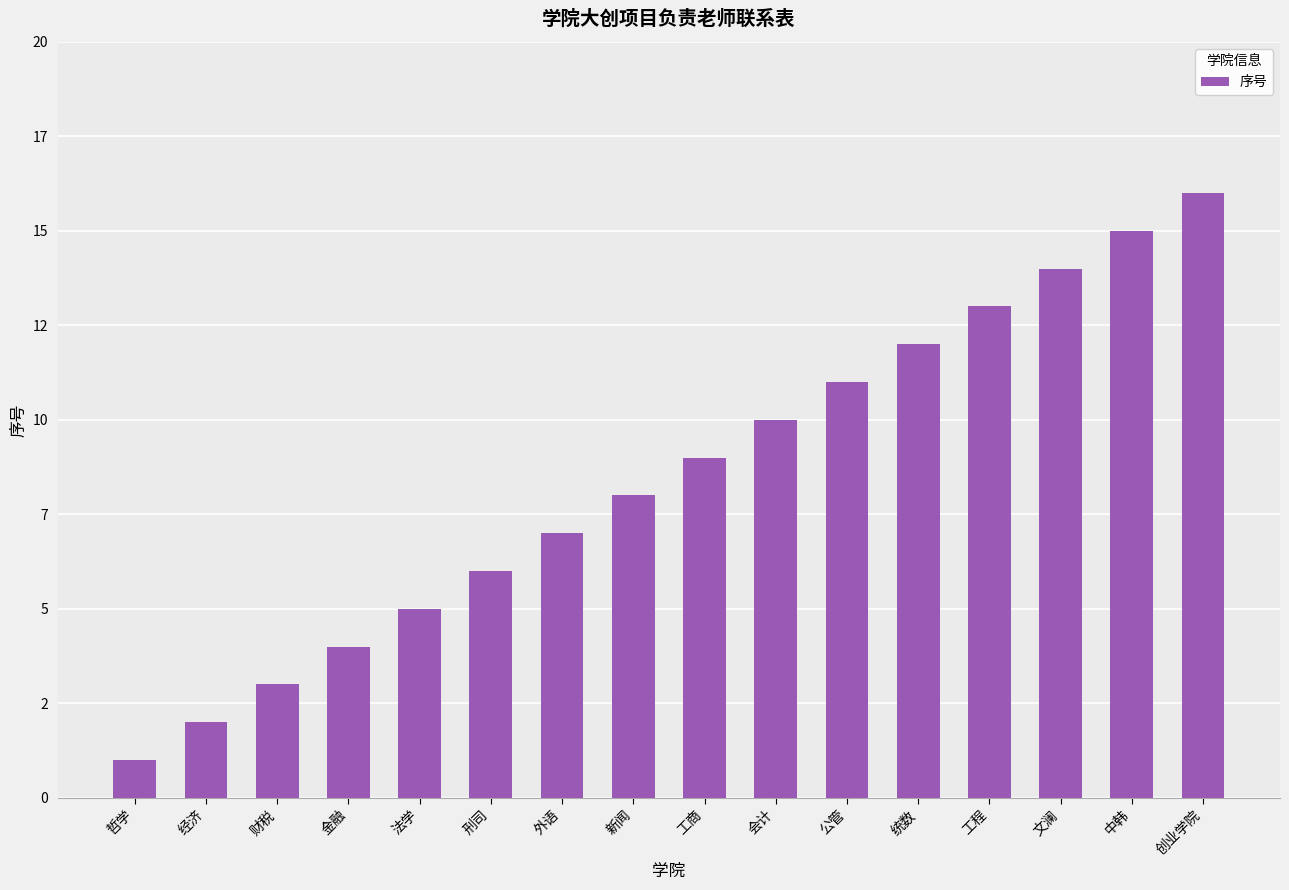

What is the difference between the maximum and minimum values?

15